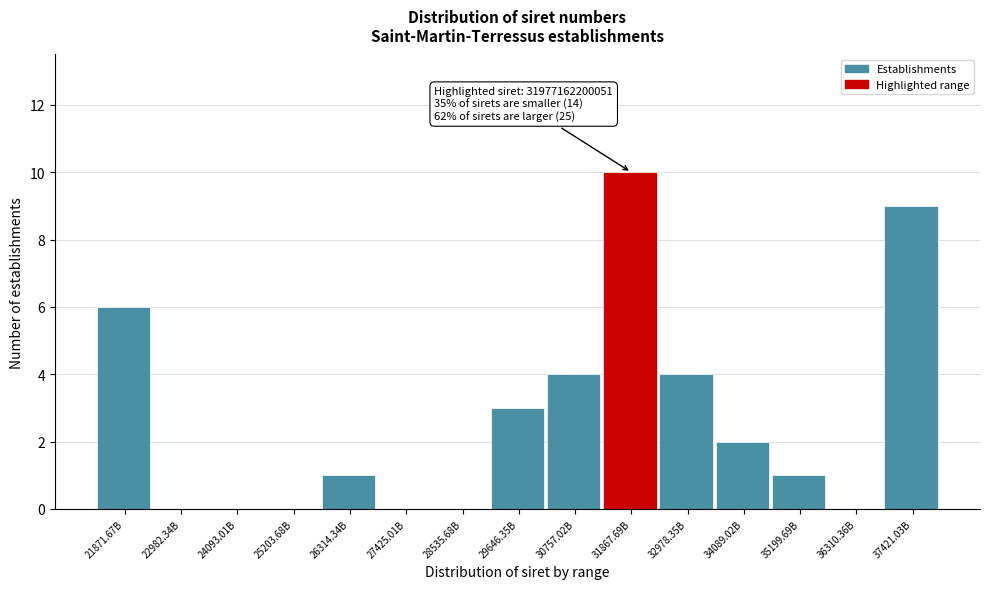

Reading right to left, list all the values displayed in this chart.

37421.03B=9	36310.36B=0	35199.69B=1	34089.02B=2	32978.35B=4	31867.69B=10	30757.02B=4	29646.35B=3	28535.68B=0	27425.01B=0	26314.34B=1	25203.68B=0	24093.01B=0	22982.34B=0	21871.67B=6